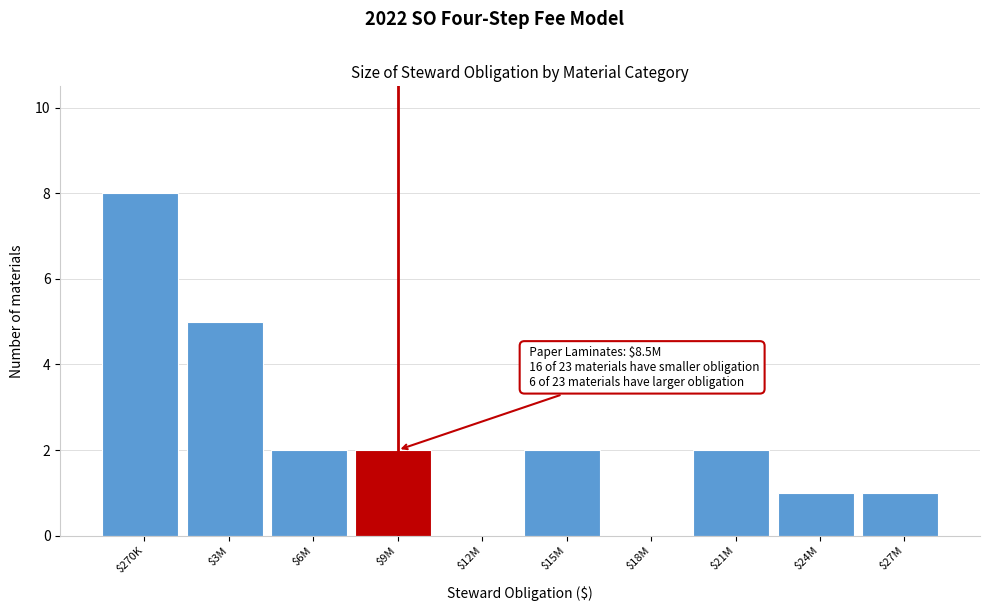

The value at $27M is 1. True or false?

True